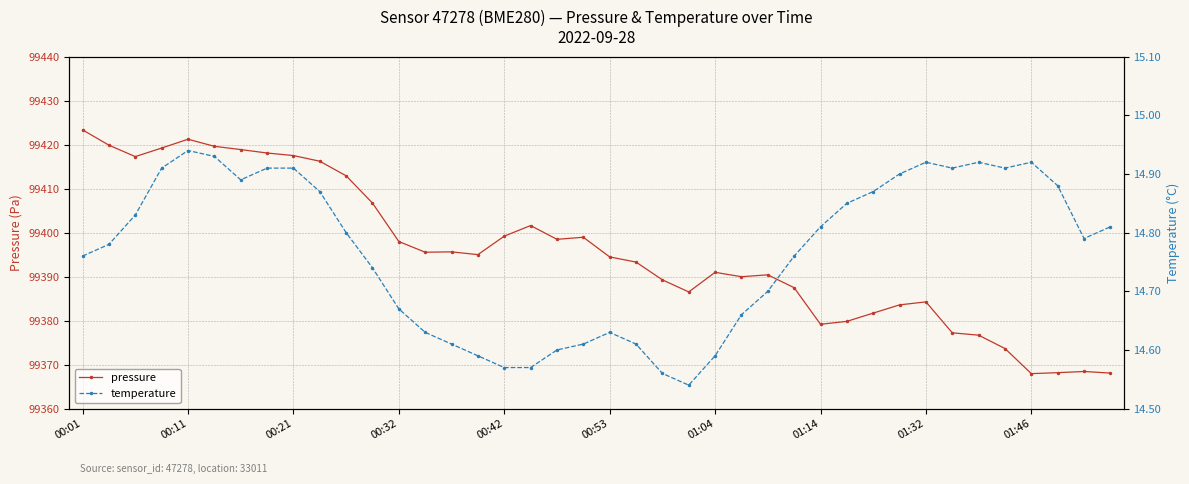

At which category does the chart reach its peak across all series?

00:01